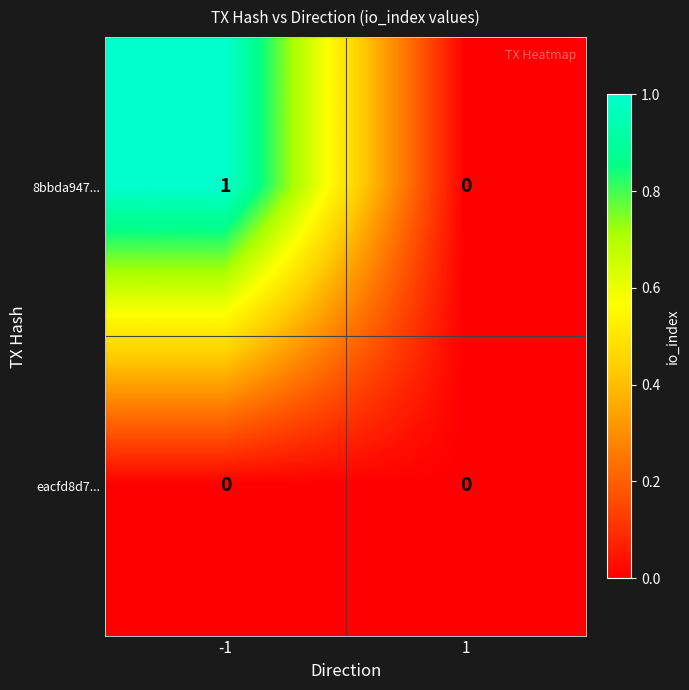

Reading left to right, transcribe all the data shown in this chart.

8bbda947...: -1=1	1=0
eacfd8d7...: -1=0	1=0